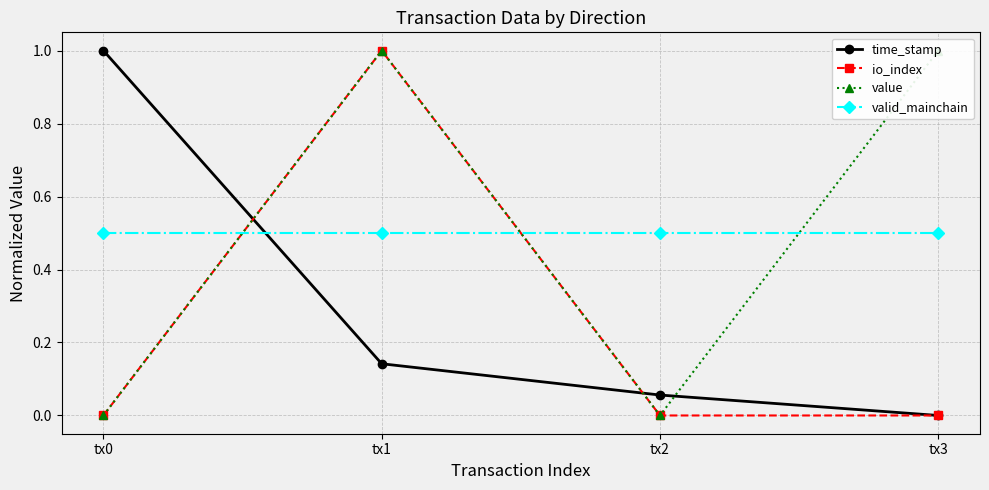

Reading left to right, list all the values displayed in this chart.

time_stamp: 1.0	0.1	0.1	0.0
io_index: 0.0	1.0	0.0	0.0
value: 0.0	1.0	0.0	1.0
valid_mainchain: 0.5	0.5	0.5	0.5